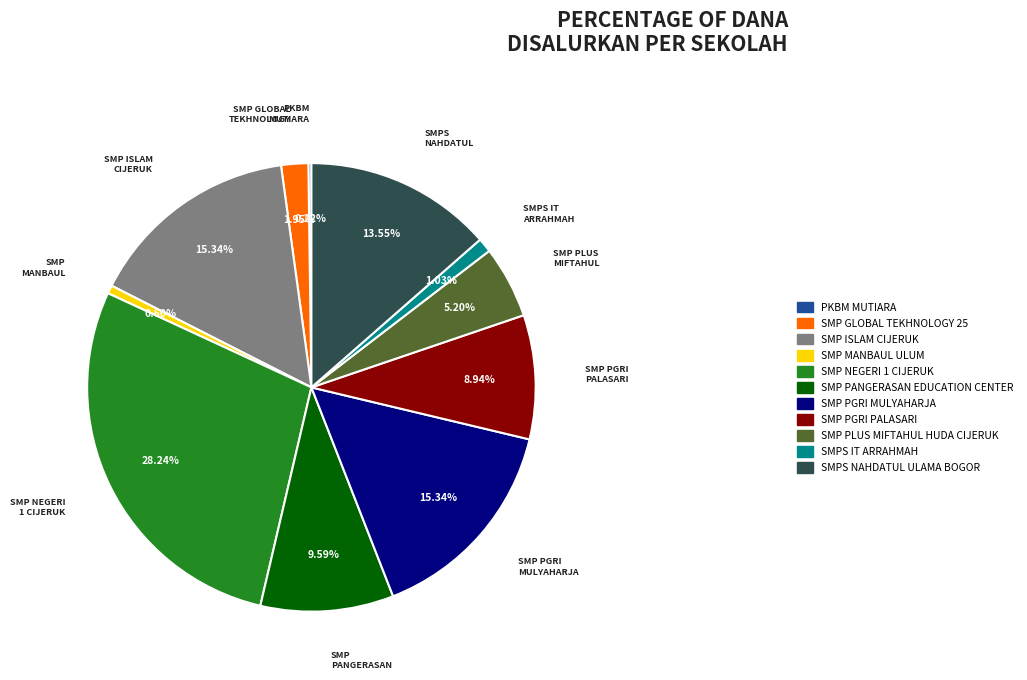

Does any single category account for the majority?

No